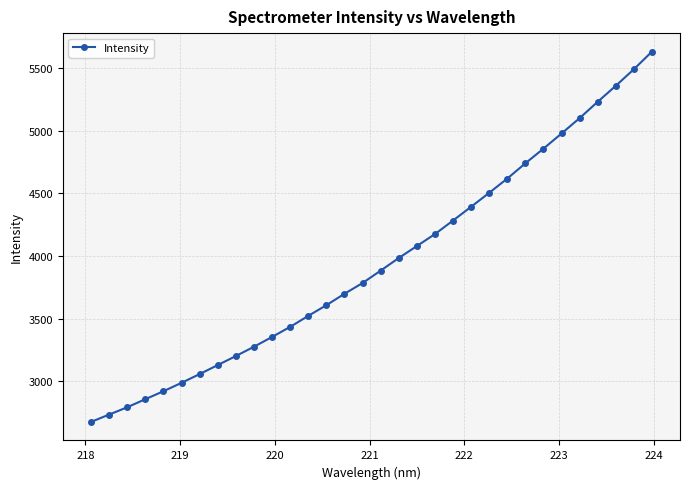

What is the value of the 26th point from the left?

4855.5